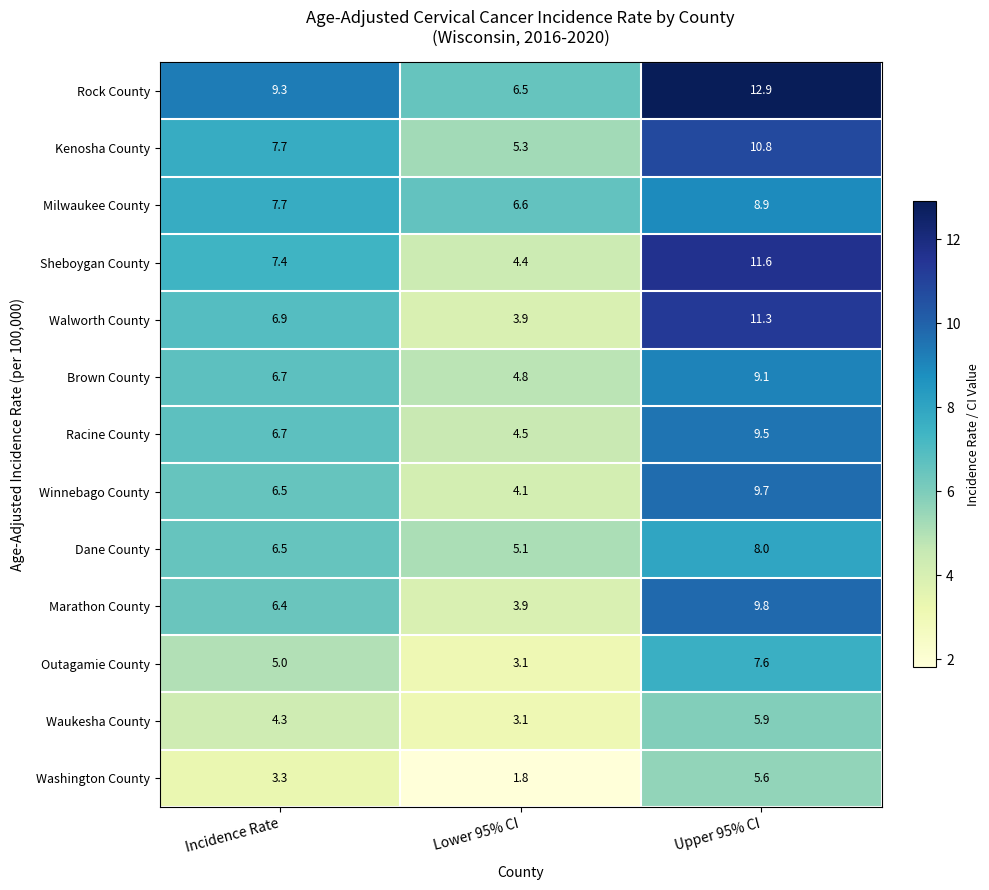

True or false: Dane County has a value of 13.5 at Upper 95% CI.

False